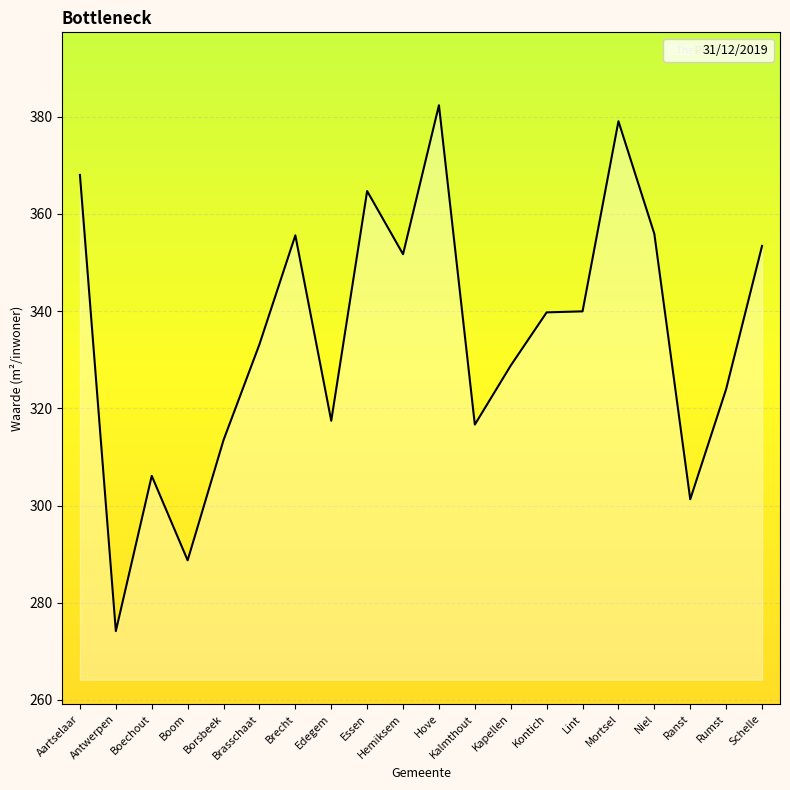

What is the average value?

334.7